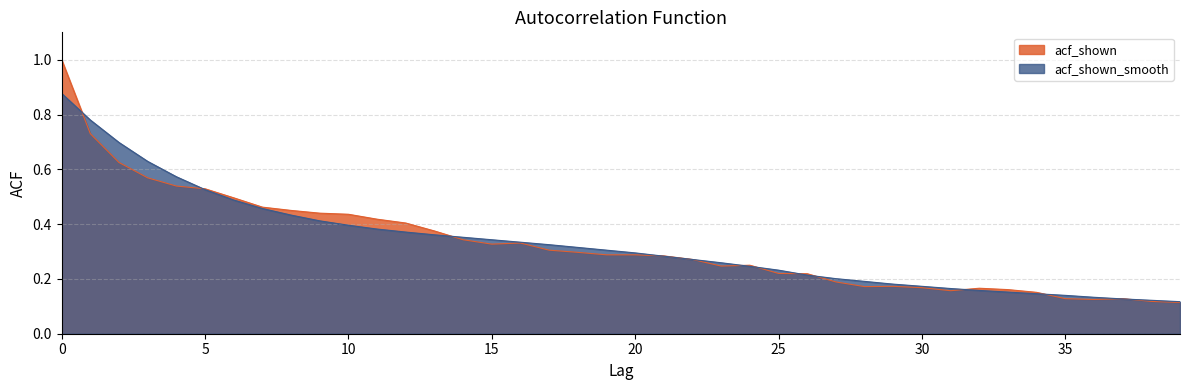

Rank the categories by acf_shown_smooth value from lowest to highest.

39, 38, 37, 36, 35, 34, 33, 32, 31, 30, 29, 28, 27, 26, 25, 24, 23, 22, 21, 20, 19, 18, 17, 16, 15, 14, 13, 12, 11, 10, 9, 8, 7, 6, 5, 4, 3, 2, 1, 0